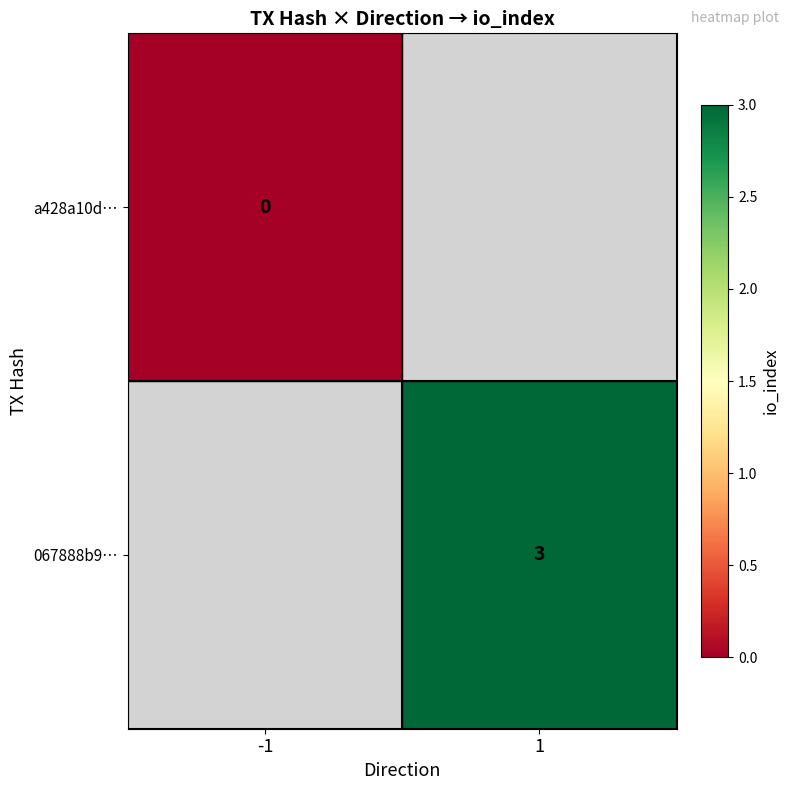

Is the value of a428a10d… at -1 greater than the value of 067888b9… at 1?

No